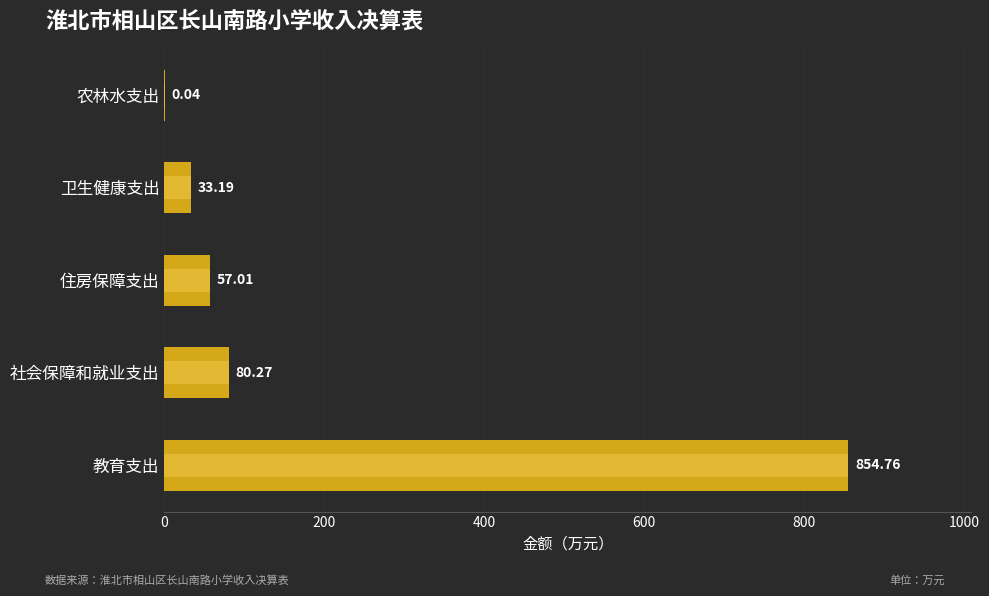

How many data points are above 57?

3